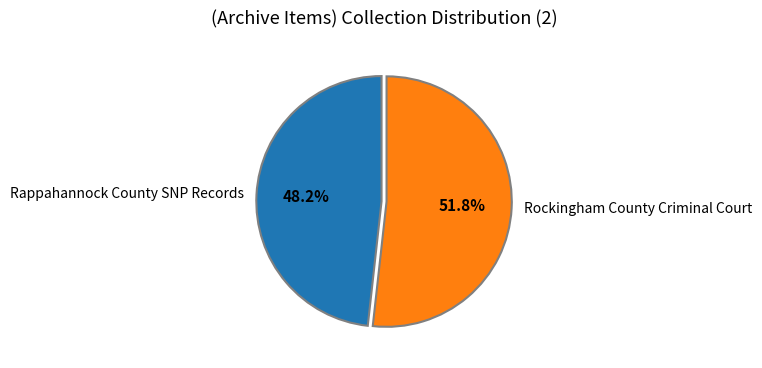

Which category accounts for the majority?

Rockingham County Criminal Court